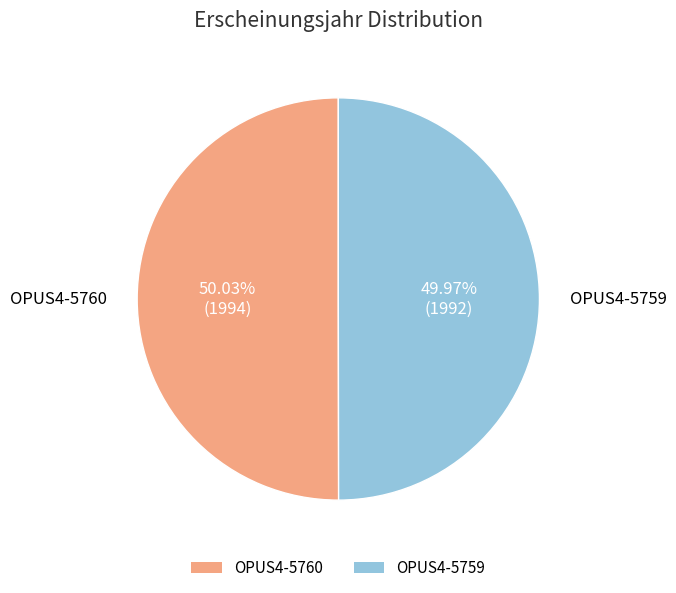

Is there any slice that represents more than half of the pie?

Yes